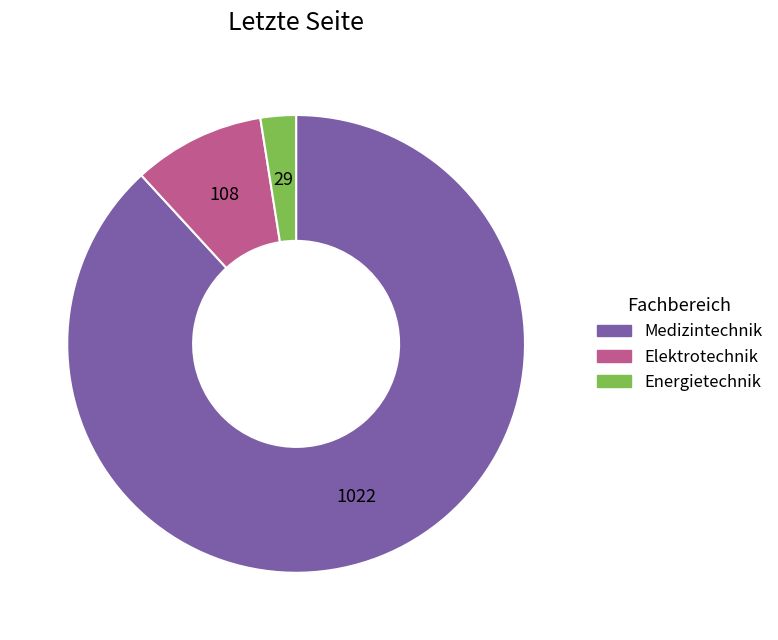

Between Elektrotechnik and Medizintechnik, which is larger?

Medizintechnik